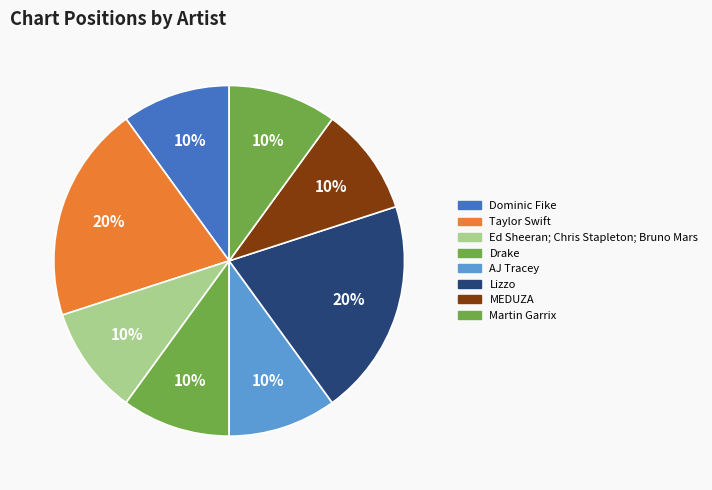

Does any single category account for the majority?

No